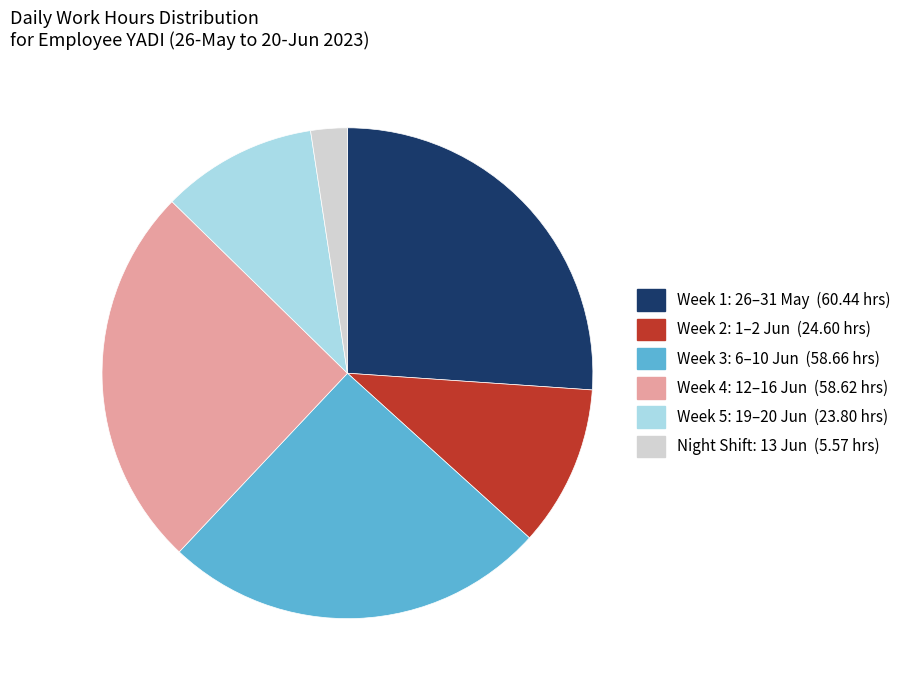

Is there any slice that represents more than half of the pie?

No